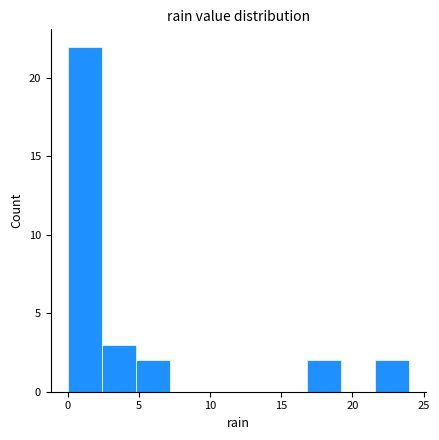

Reading left to right, transcribe this chart: for each bar, give the range it covers on the x-axis and its height. Neither the bar edges nor the heights are printed on the chart, so give them approximately, as read against the axes.

0.0 to 2.4: 22
2.4 to 4.8: 3
4.8 to 7.2: 2
7.2 to 9.6: 0
9.6 to 12.0: 0
12.0 to 14.4: 0
14.4 to 16.8: 0
16.8 to 19.2: 2
19.2 to 21.6: 0
21.6 to 24.0: 2